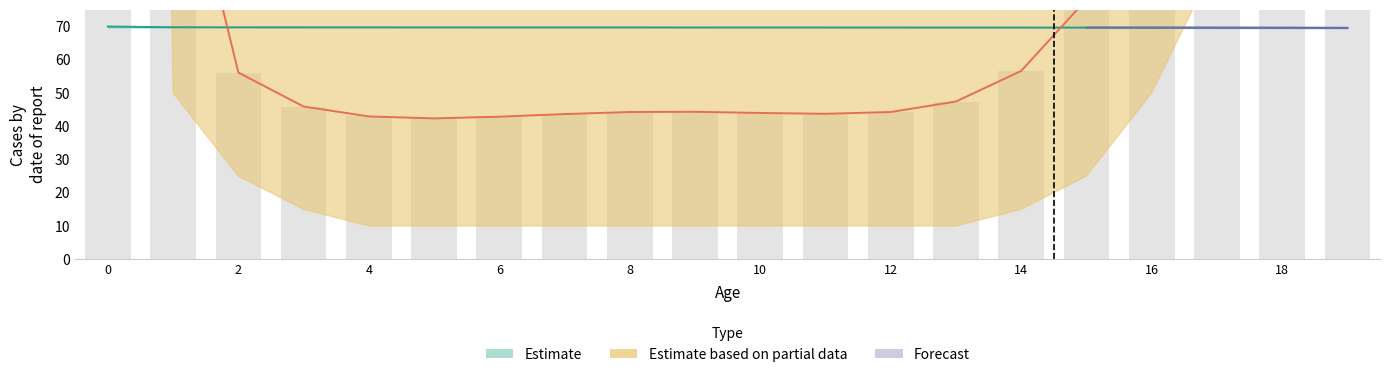

What is the approximate value of Estimate (lx) at 19?

69.6